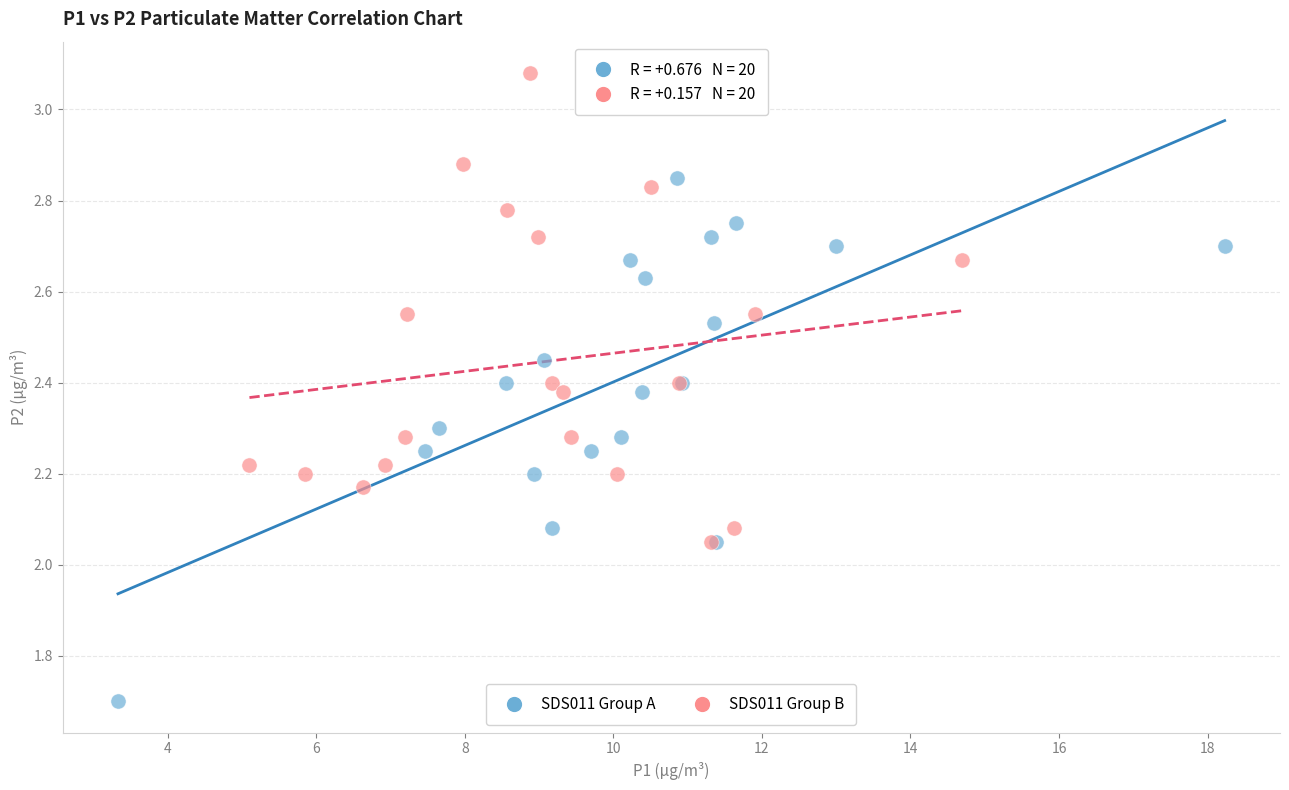

Which series contains the highest Y value?

SDS011 Group B